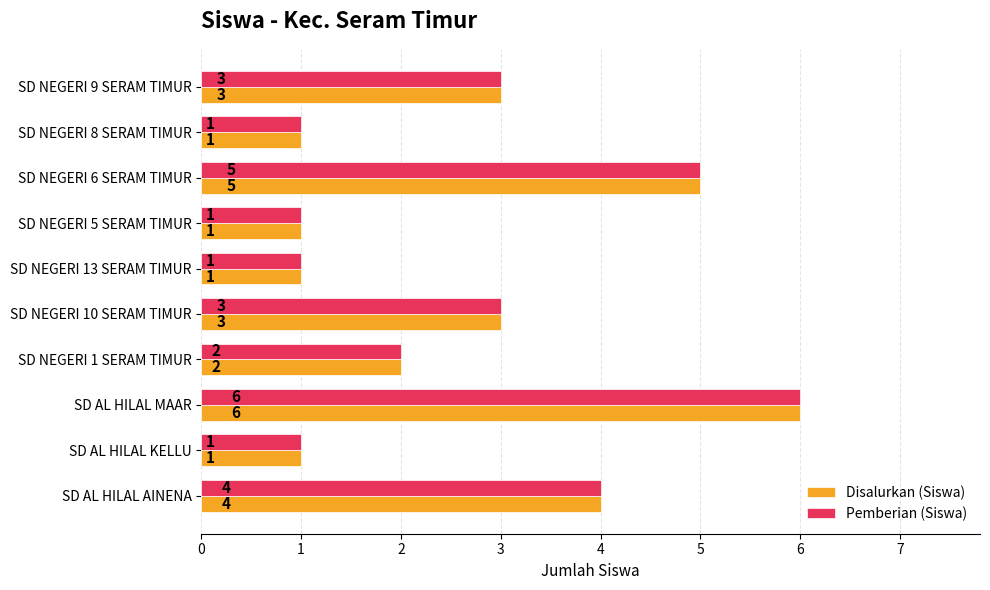

The Pemberian (Siswa) series shows 1 at SD NEGERI 13 SERAM TIMUR. True or false?

True